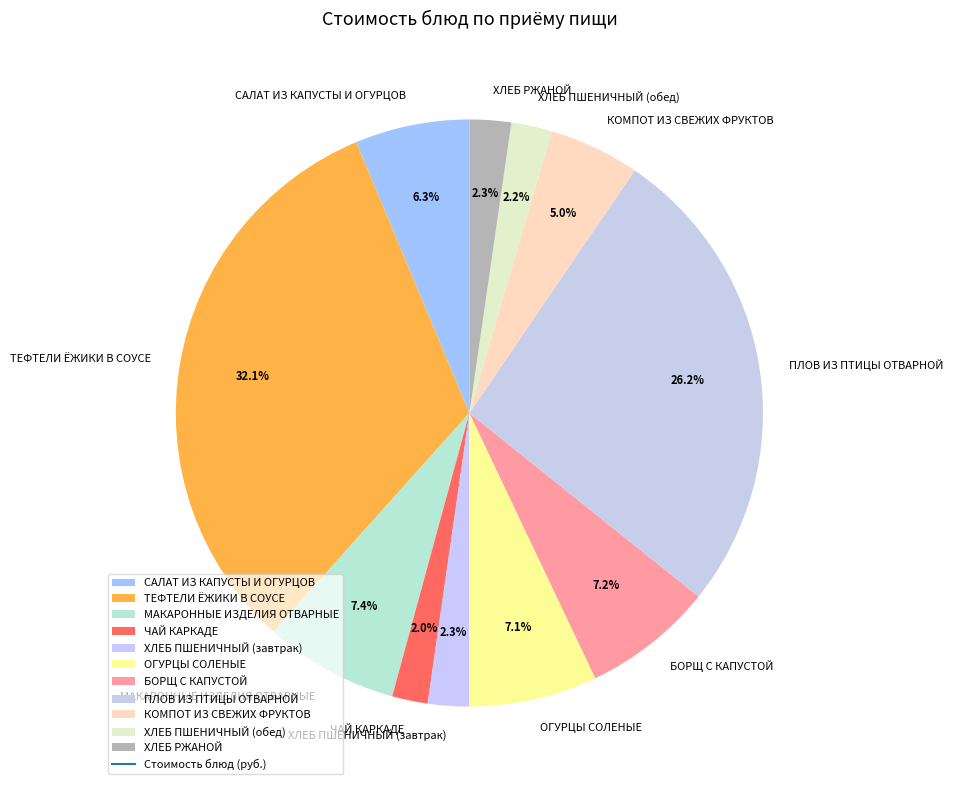

Does ХЛЕБ ПШЕНИЧНЫЙ (обед) account for over 50% of the chart?

No